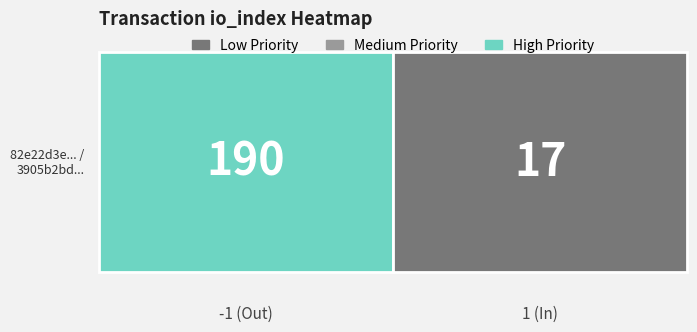

At how many categories does at least one series exceed 86?

1